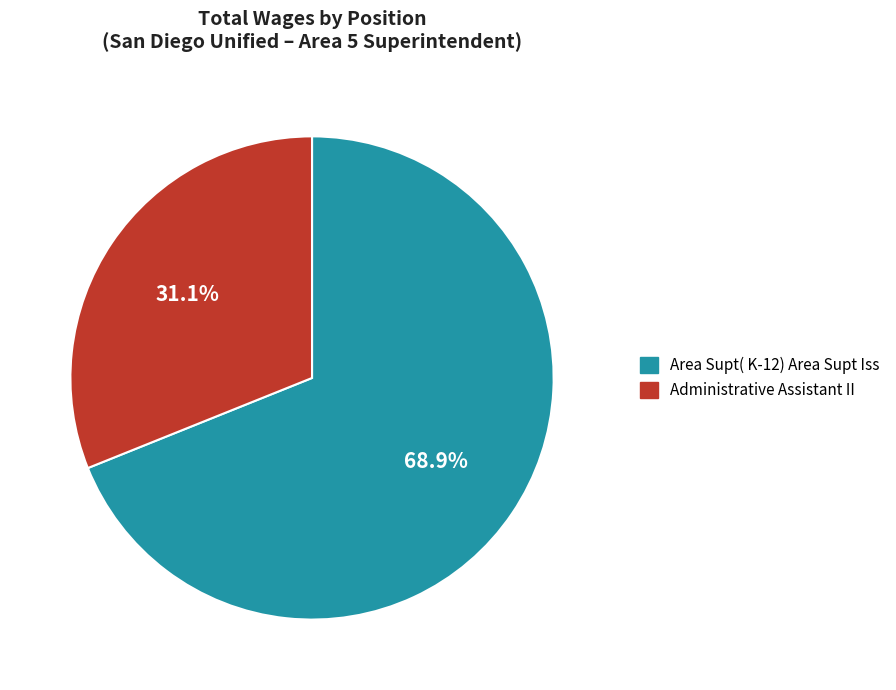

To the nearest percent, what is the difference between the largest and smallest slice percentages?

38%